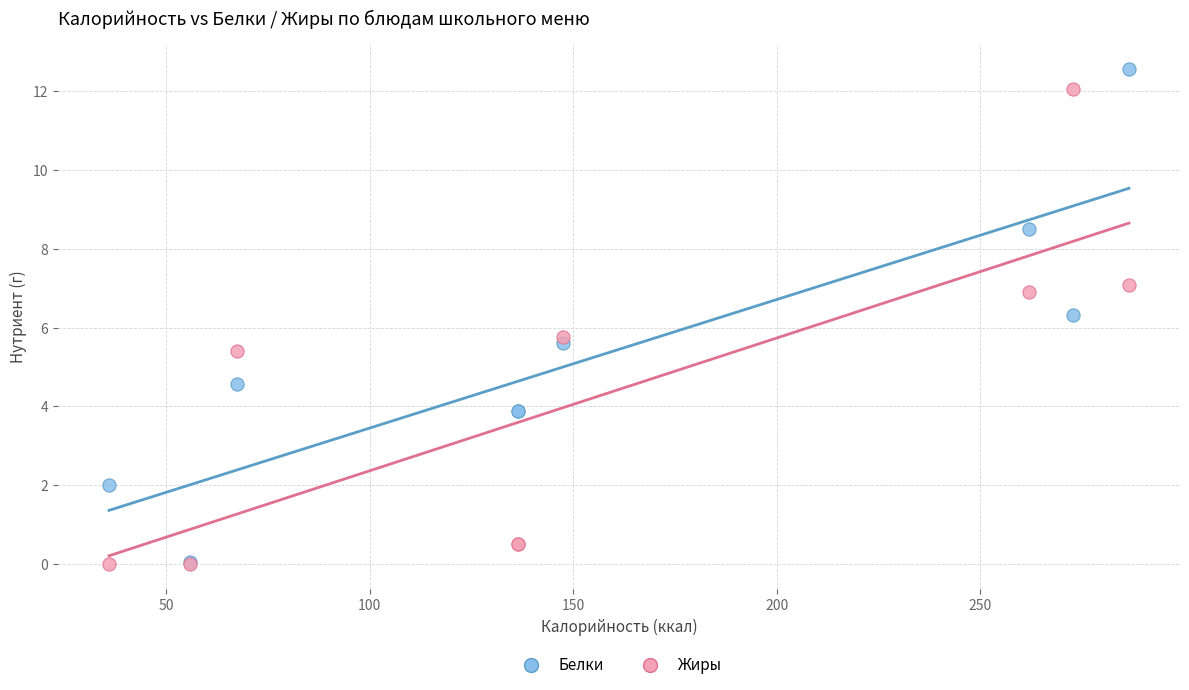

Which series reaches the maximum Y coordinate?

Белки